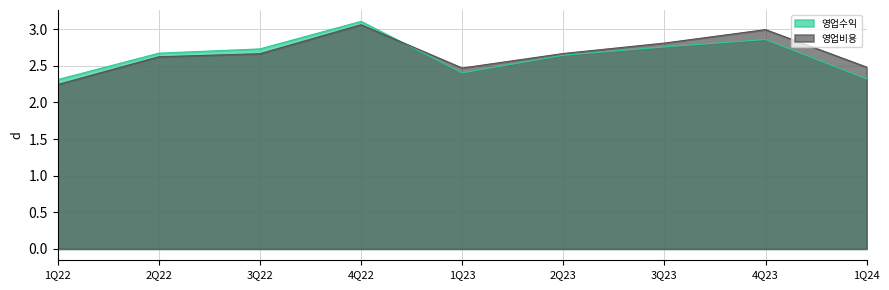

At how many categories does at least one series exceed 2?

9